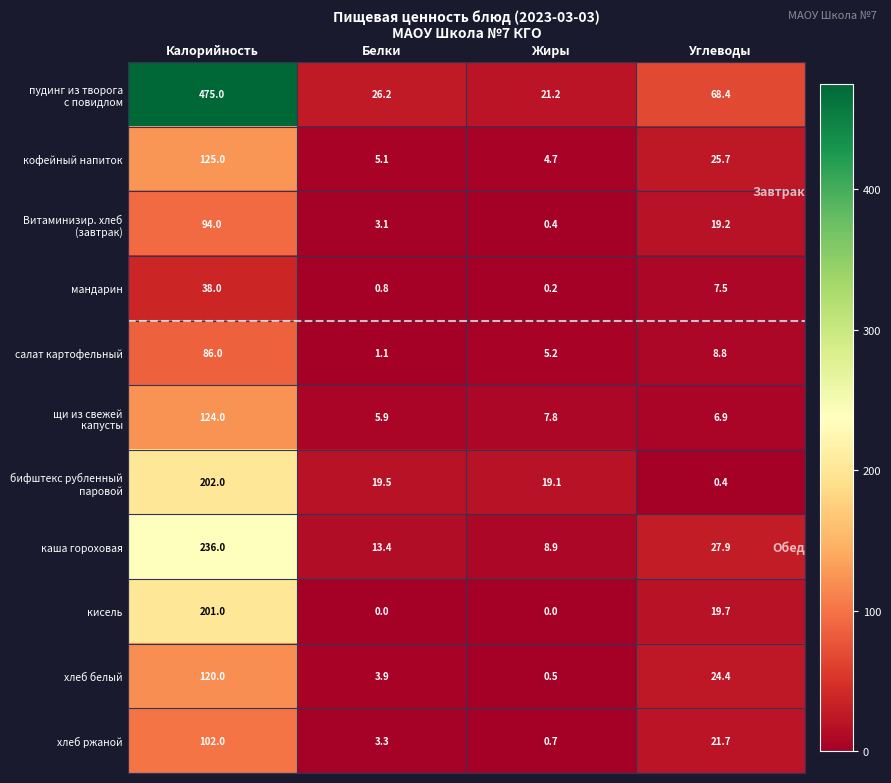

What is the total value across all series at Калорийность?

1803.0